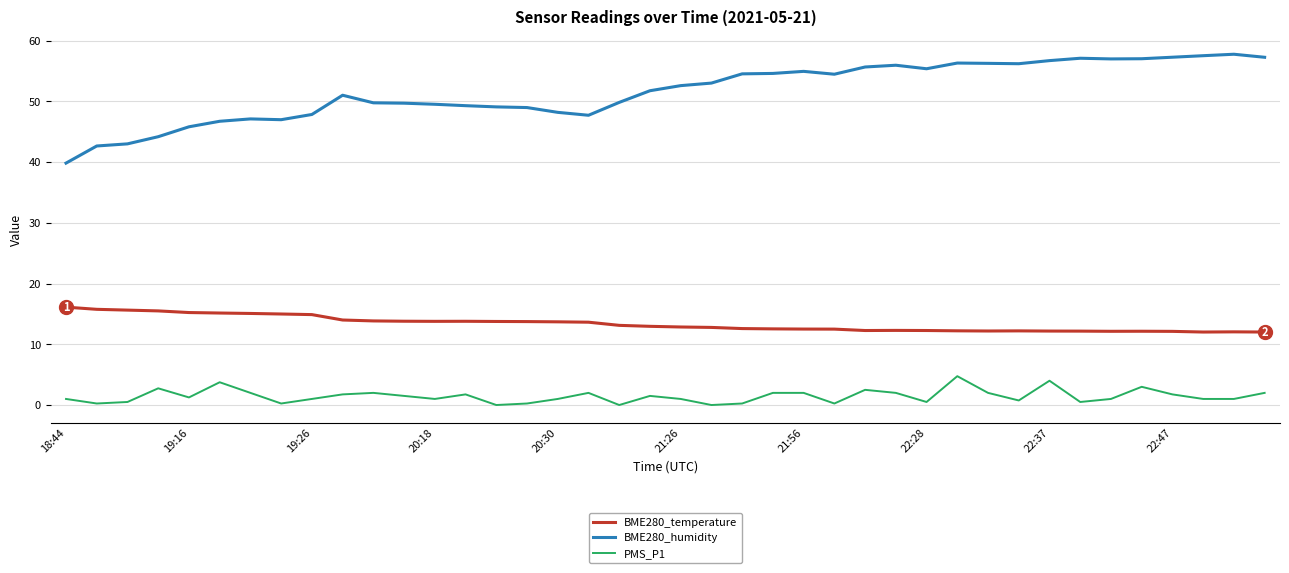

What is the average value of the BME280_temperature series?

13.4